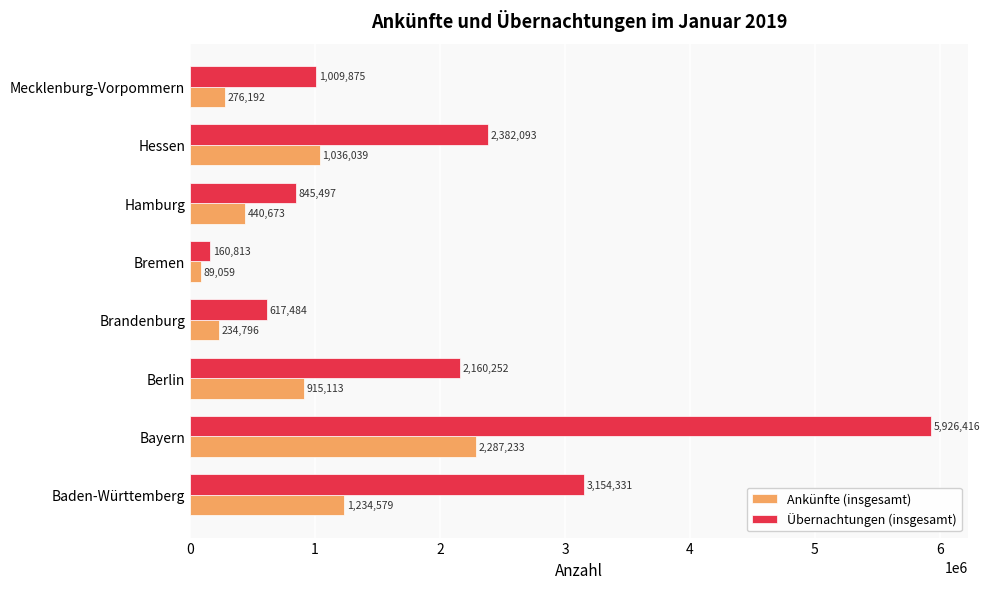

What is the total value across all series at Hessen?

3418132